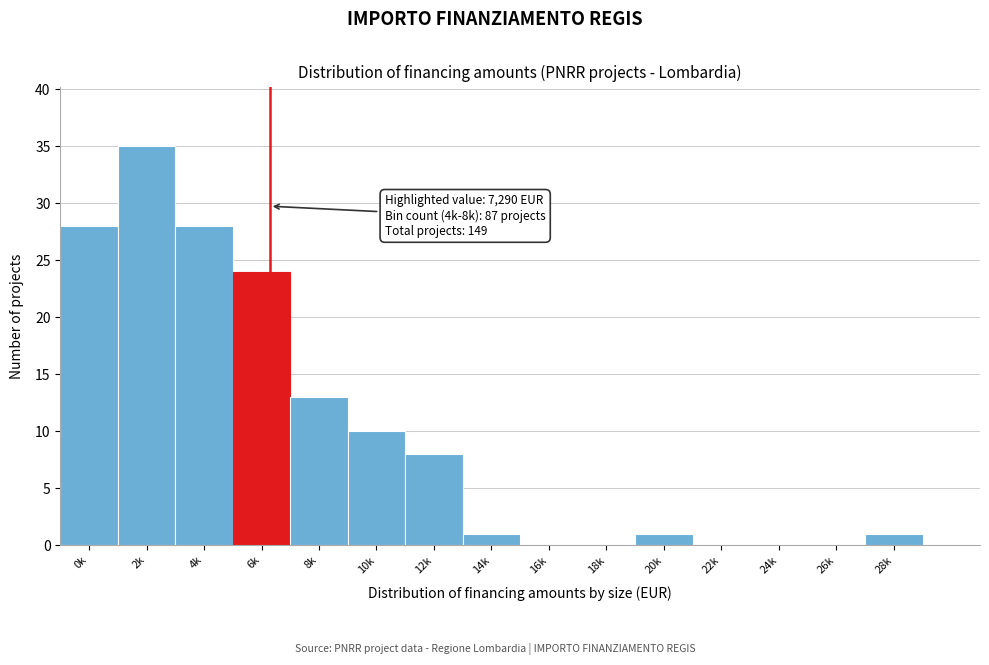

Reading left to right, what are all the values shown in this chart?

0k=28	2k=35	4k=28	6k=24	8k=13	10k=10	12k=8	14k=1	16k=0	18k=0	20k=1	22k=0	24k=0	26k=0	28k=1